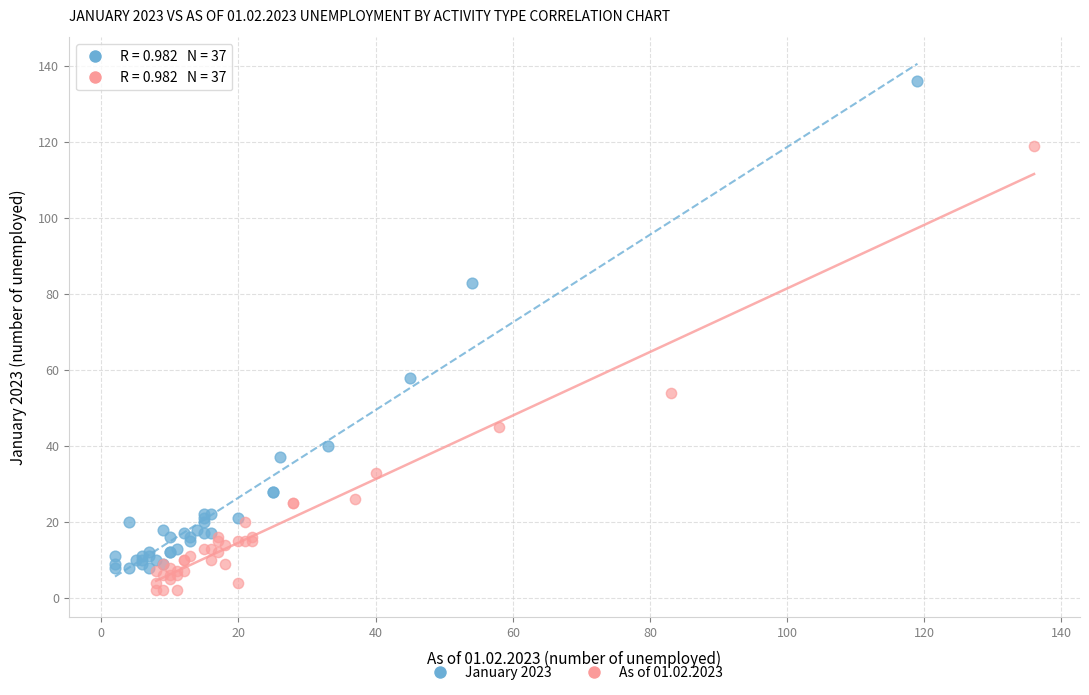

Which series contains the highest Y value?

January 2023